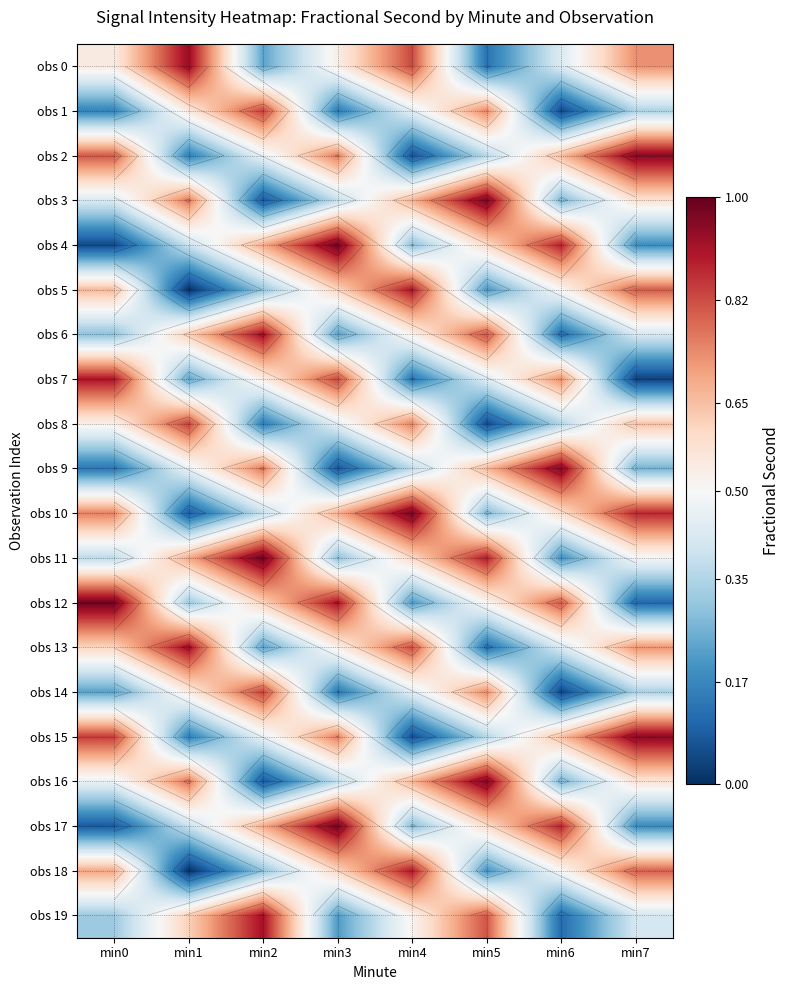

What is the sum of the obs 0 values at min6 and min0?

1.0